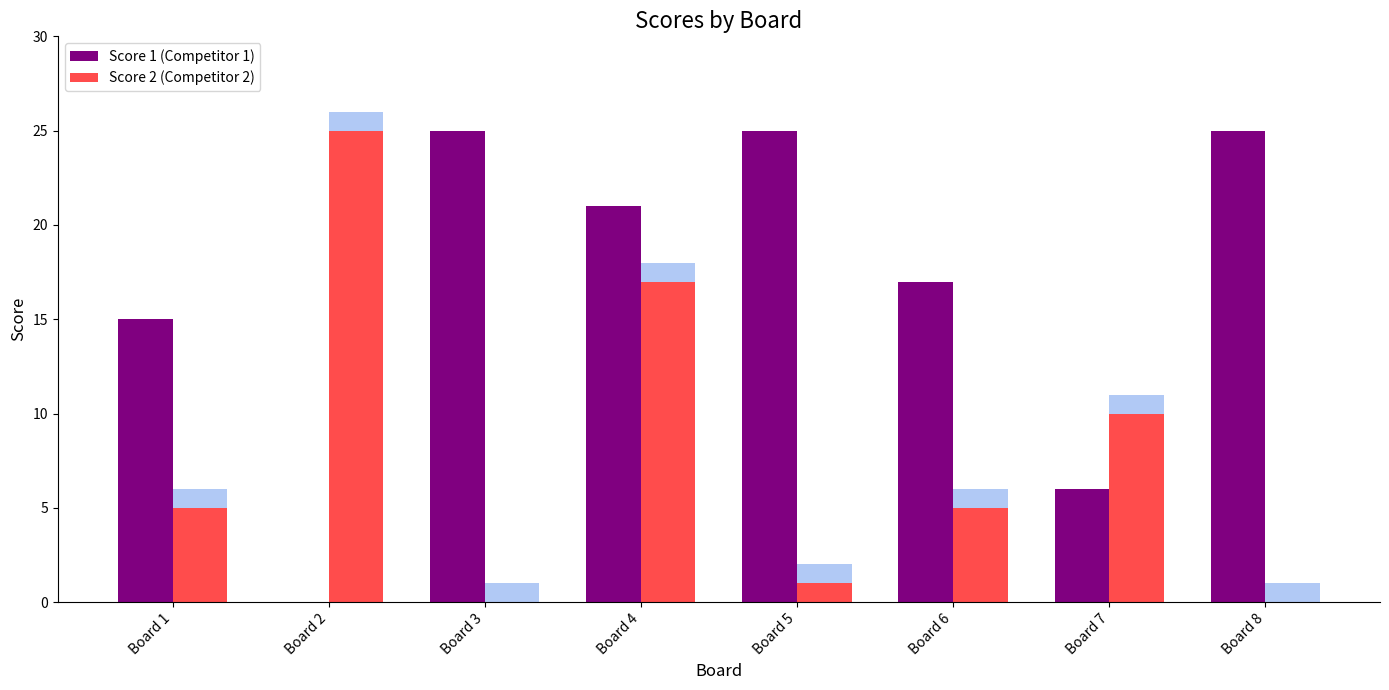

True or false: Score 2 has a value of 17 at Board 4.

True